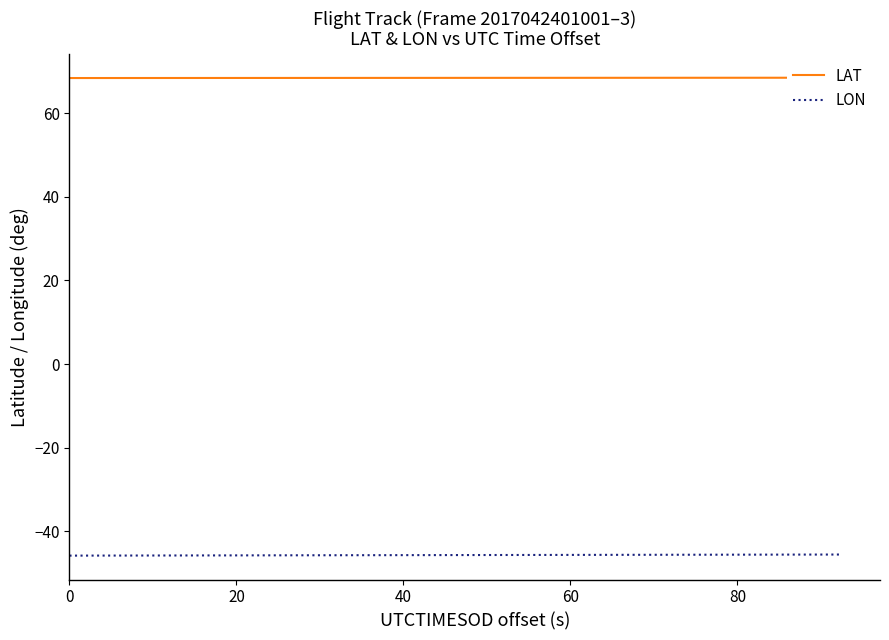

True or false: LAT and LON cross at least once.

False